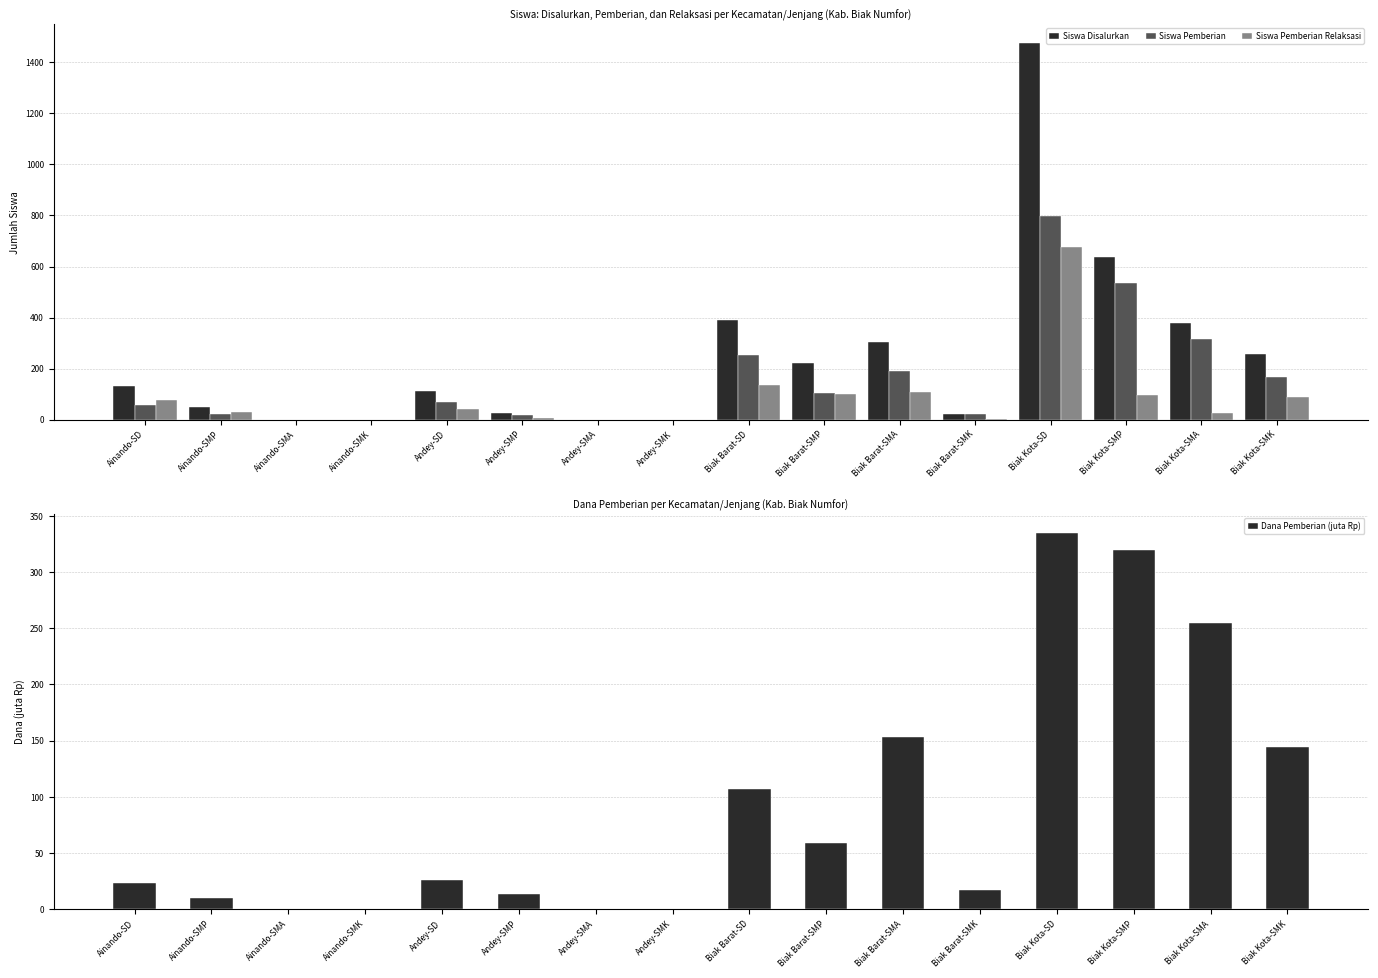

How many values in the Siswa Disalurkan series exceed 133?

7